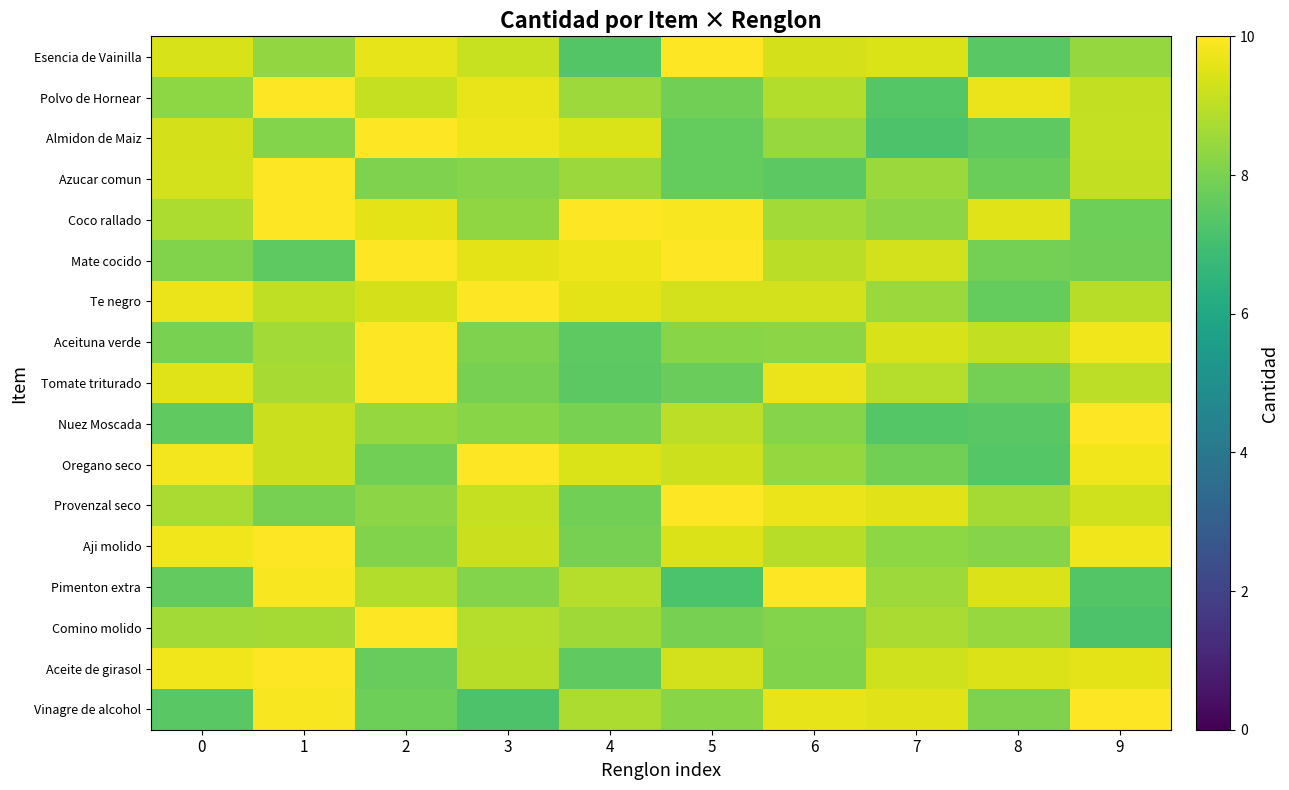

Reading left to right, what are all the values shown in this chart?

Esencia de Vainilla: 0=9.4	1=8.4	2=9.6	3=9.2	4=7.3	5=10.0	6=9.4	7=9.4	8=7.4	9=8.4
Polvo de Hornear: 0=8.3	1=10.0	2=9.1	3=9.7	4=8.5	5=7.9	6=8.9	7=7.4	8=9.7	9=9.1
Almidon de Maiz: 0=9.4	1=8.1	2=10.0	3=9.8	4=9.4	5=7.7	6=8.5	7=7.2	8=7.5	9=9.1
Azucar comun: 0=9.3	1=10.0	2=8.1	3=8.2	4=8.5	5=7.6	6=7.5	7=8.5	8=7.8	9=9.1
Coco rallado: 0=8.8	1=10.0	2=9.6	3=8.4	4=10.0	5=9.9	6=8.6	7=8.3	8=9.5	9=7.8
Mate cocido: 0=8.1	1=7.5	2=10.0	3=9.6	4=9.7	5=10.0	6=8.9	7=9.3	8=7.9	9=7.8
Te negro: 0=9.7	1=9.1	2=9.4	3=10.0	4=9.6	5=9.3	6=9.3	7=8.5	8=7.6	9=8.9
Aceituna verde: 0=8.0	1=8.6	2=10.0	3=8.1	4=7.5	5=8.2	6=8.2	7=9.4	8=9.1	9=9.8
Tomate triturado: 0=9.5	1=8.7	2=10.0	3=7.9	4=7.5	5=7.7	6=9.7	7=8.9	8=7.9	9=9.0
Nuez Moscada: 0=7.5	1=9.2	2=8.4	3=8.2	4=8.0	5=9.0	6=8.2	7=7.3	8=7.4	9=10.0
Oregano seco: 0=9.8	1=9.2	2=7.9	3=10.0	4=9.4	5=9.2	6=8.4	7=7.9	8=7.4	9=9.8
Provenzal seco: 0=8.7	1=7.9	2=8.3	3=9.1	4=7.9	5=10.0	6=9.7	7=9.6	8=8.7	9=9.3
Aji molido: 0=9.8	1=10.0	2=8.1	3=9.2	4=8.0	5=9.5	6=8.9	7=8.3	8=8.2	9=9.8
Pimenton extra: 0=7.6	1=9.9	2=8.9	3=8.1	4=8.9	5=7.2	6=10.0	7=8.6	8=9.5	9=7.3
Comino molido: 0=8.6	1=8.6	2=10.0	3=8.9	4=8.6	5=7.9	6=8.1	7=8.7	8=8.5	9=7.2
Aceite de girasol: 0=9.8	1=10.0	2=7.7	3=8.9	4=7.6	5=9.3	6=8.1	7=9.3	8=9.5	9=9.6
Vinagre de alcohol: 0=7.4	1=9.9	2=7.8	3=7.2	4=8.8	5=8.2	6=9.6	7=9.6	8=8.1	9=10.0